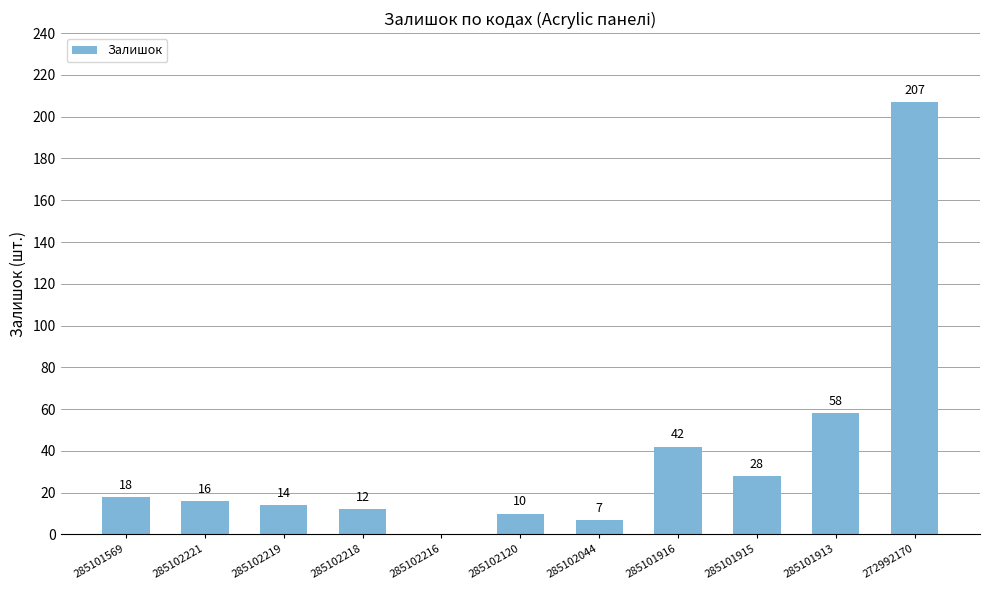

The chart shows a value of 14 at 285102219. True or false?

True